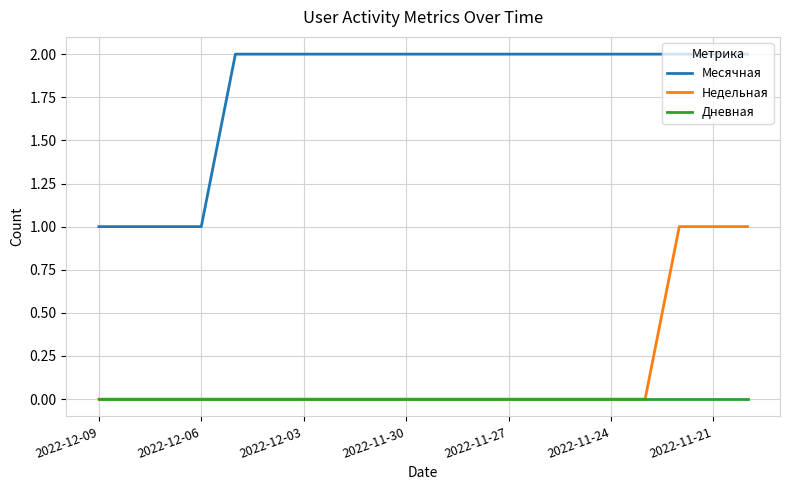

True or false: Месячная and Дневная intersect in this chart.

False